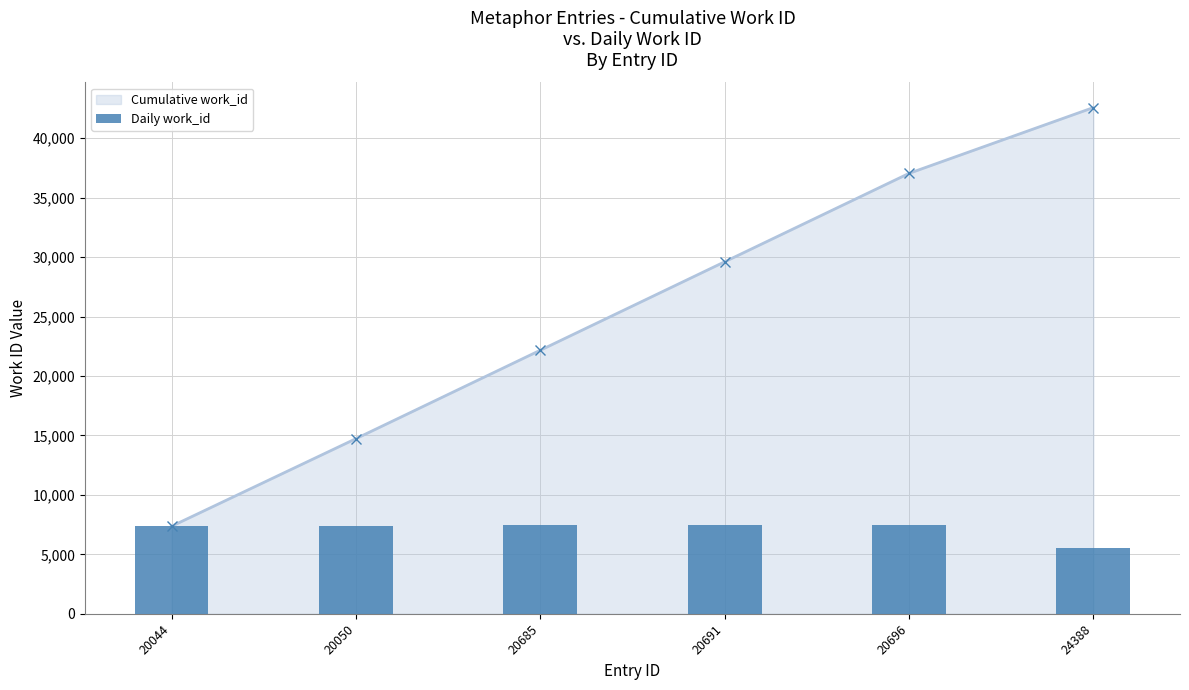

Which category has the lowest value across all series?

24388